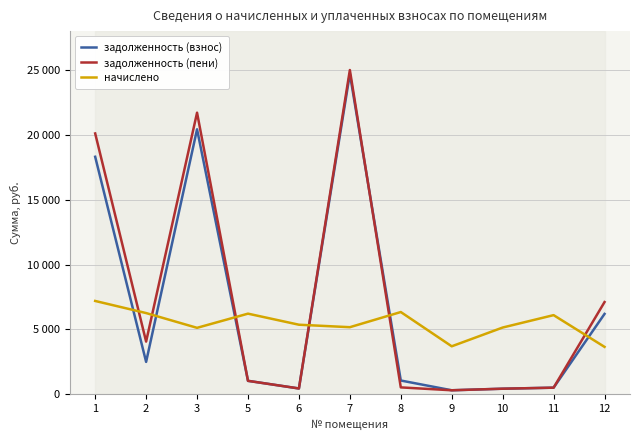

What are all the series names shown in the legend?

задолженность (взнос), задолженность (пени), начислено